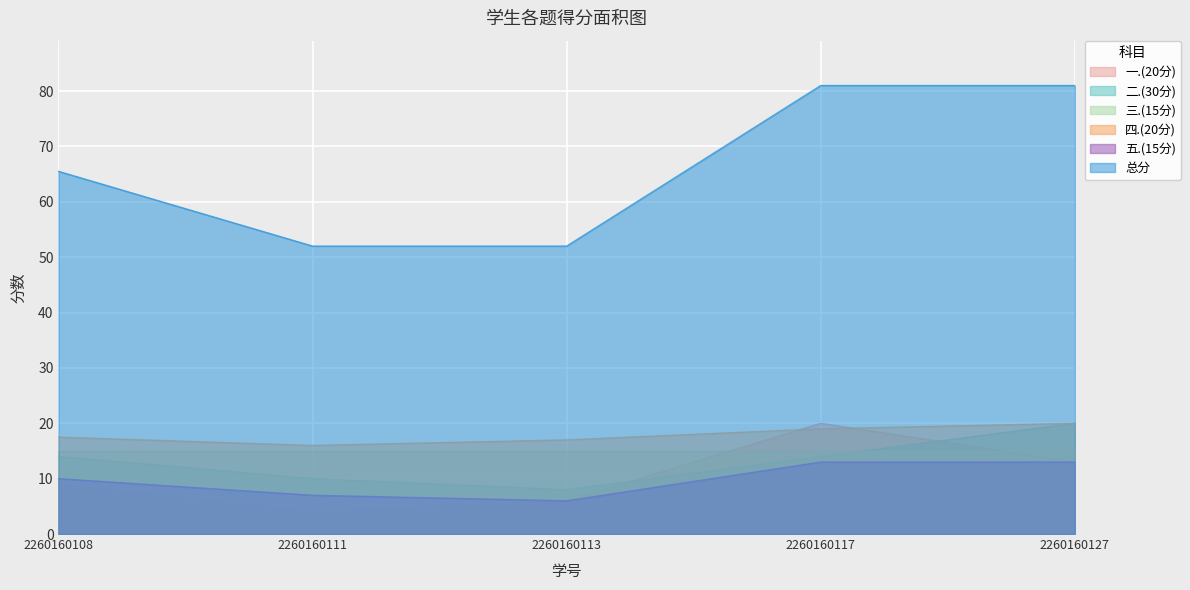

At which label is 四.(20分) closest to 18?

2260160108